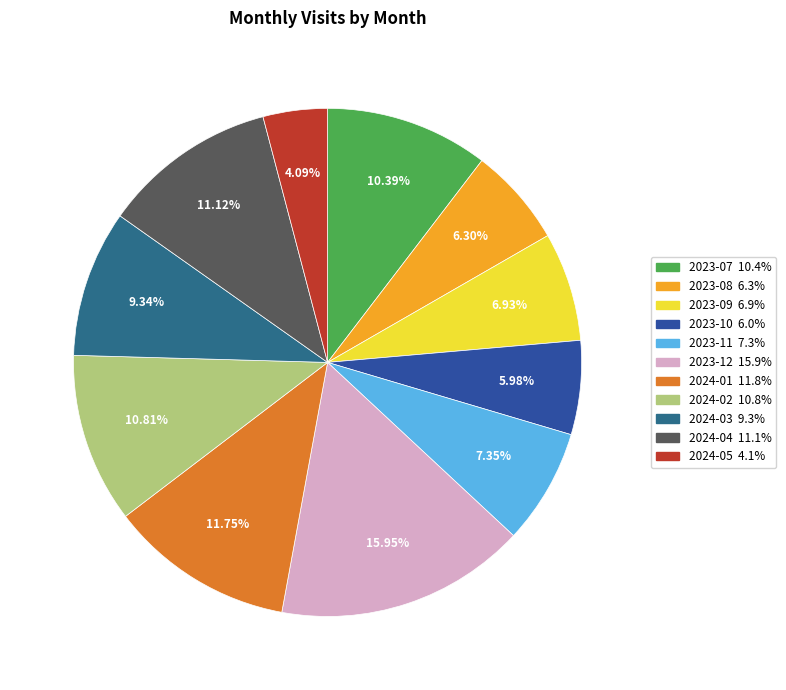

Which has a higher value, 2024-03 or 2023-08?

2024-03